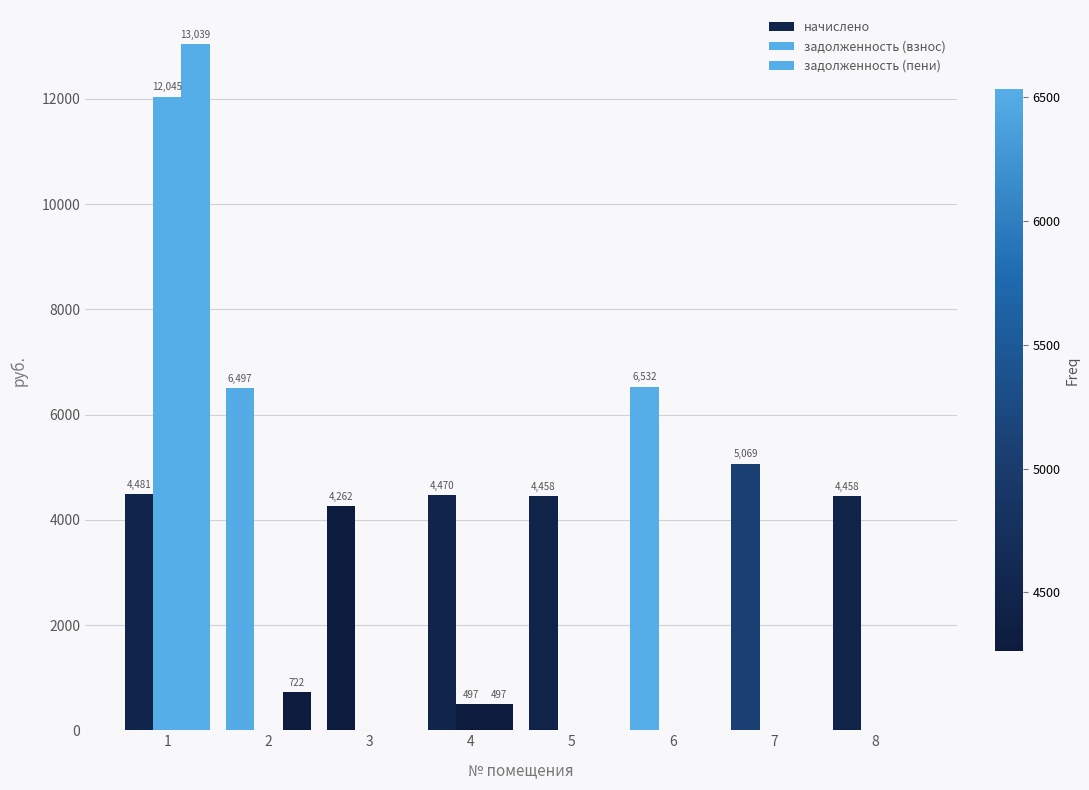

How many data points in задолженность (взнос) are above 0?

2